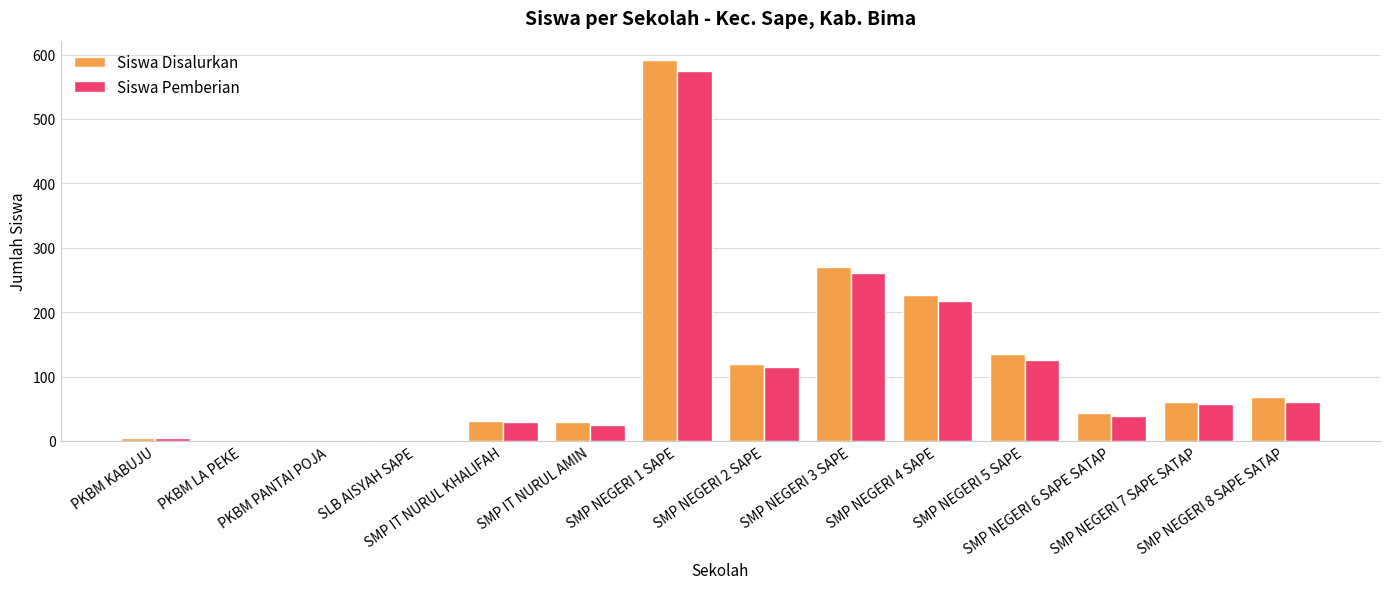

What is the greatest value displayed?

592